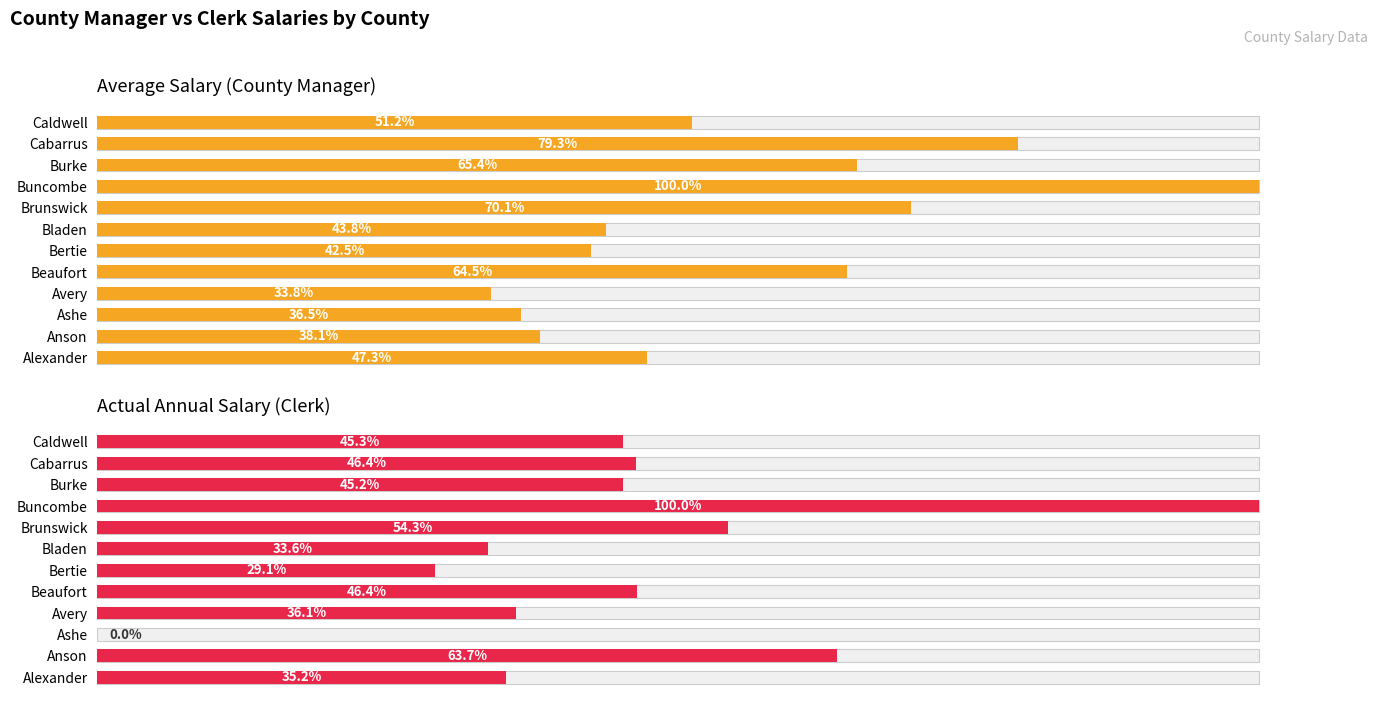

What is the value of the Average Salary (County Manager) bar at the 3rd from the left?

36.5